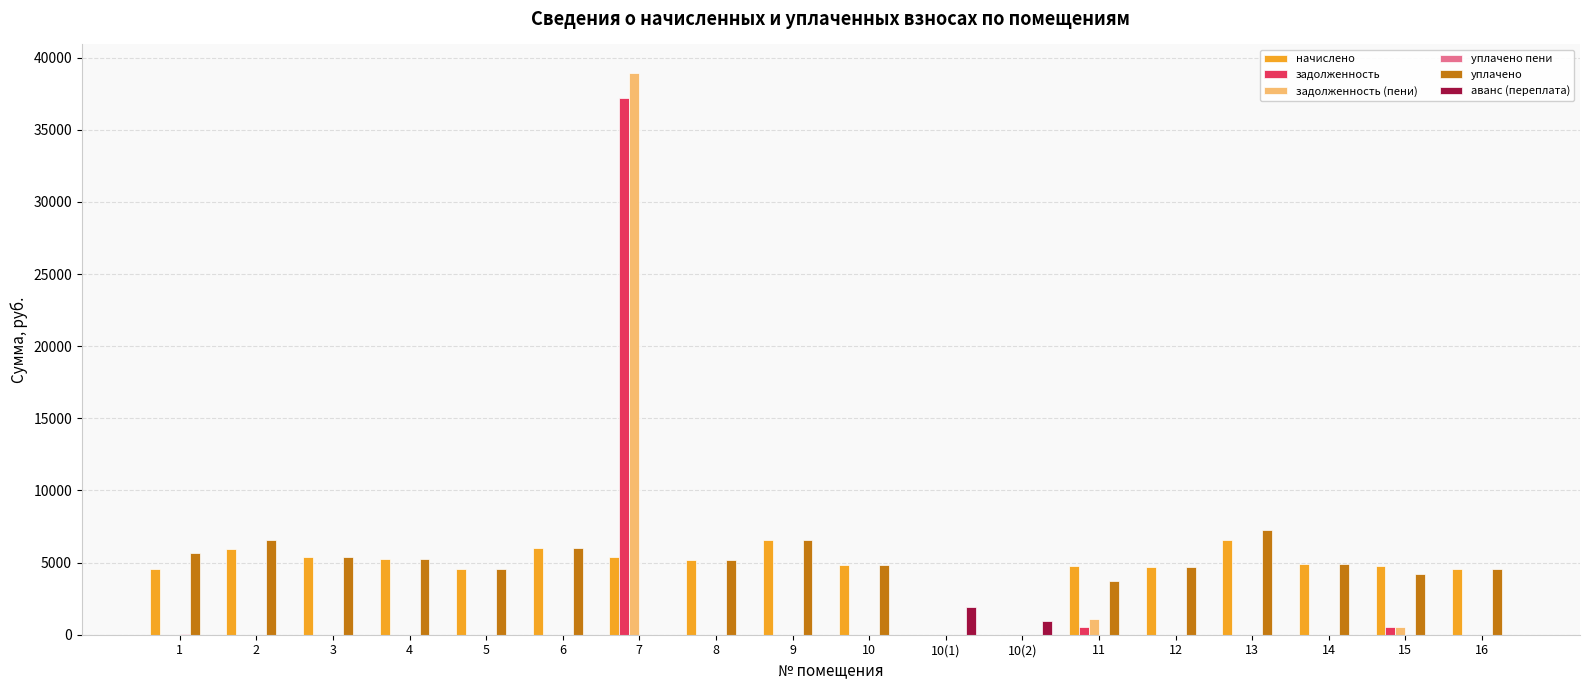

What is the sum of all аванс (переплата) values?

2891.1